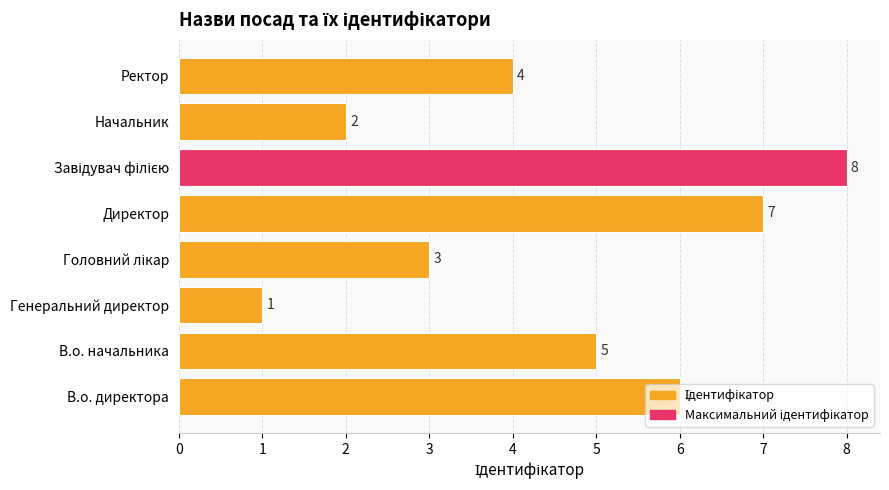

Count the values in the range 3 to 7.

5